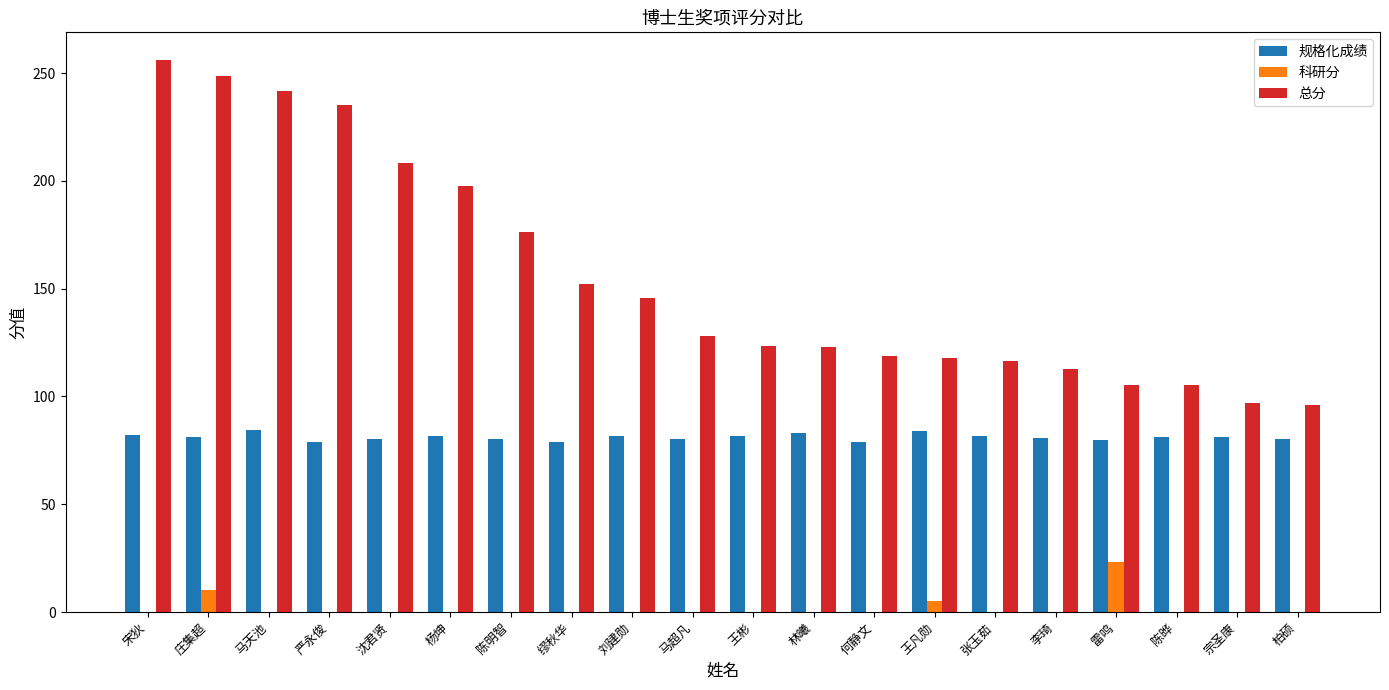

How many values in the 总分 series exceed 128?

10